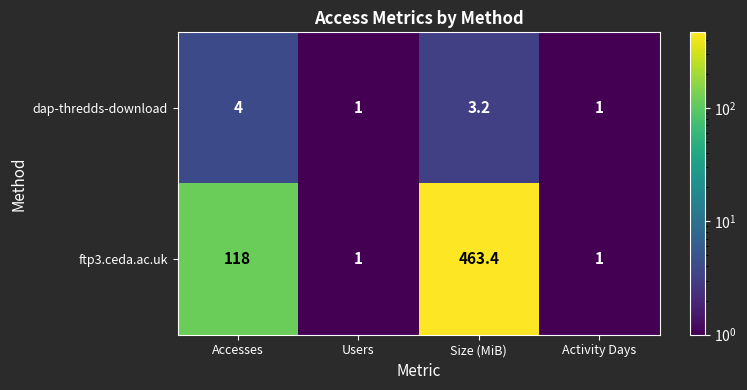

What is the difference between the ftp3.ceda.ac.uk values at Activity Days and Size (MiB)?

462.4